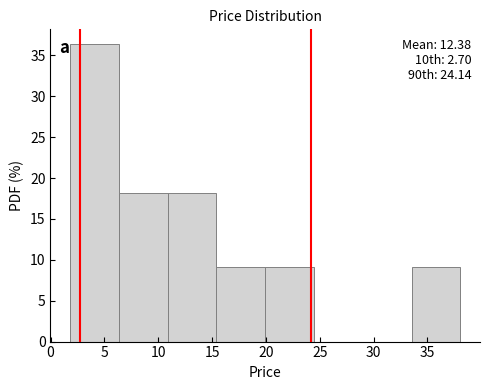

Which range on the x-axis has the tallest bar?

2.0 to 6.5